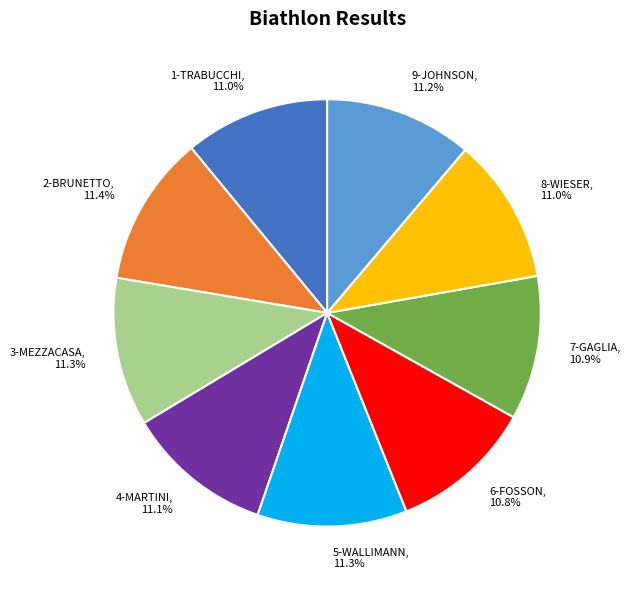

To the nearest percent, what is the difference between the largest and smallest slice percentages?

1%